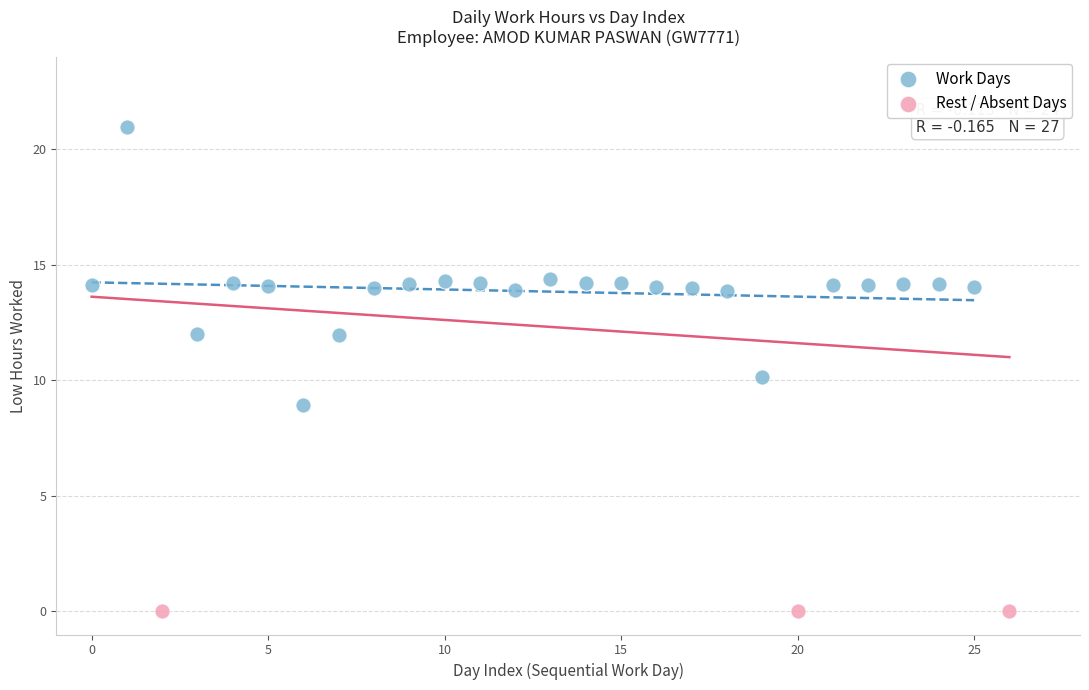

Which series contains the highest Y value?

Work Days